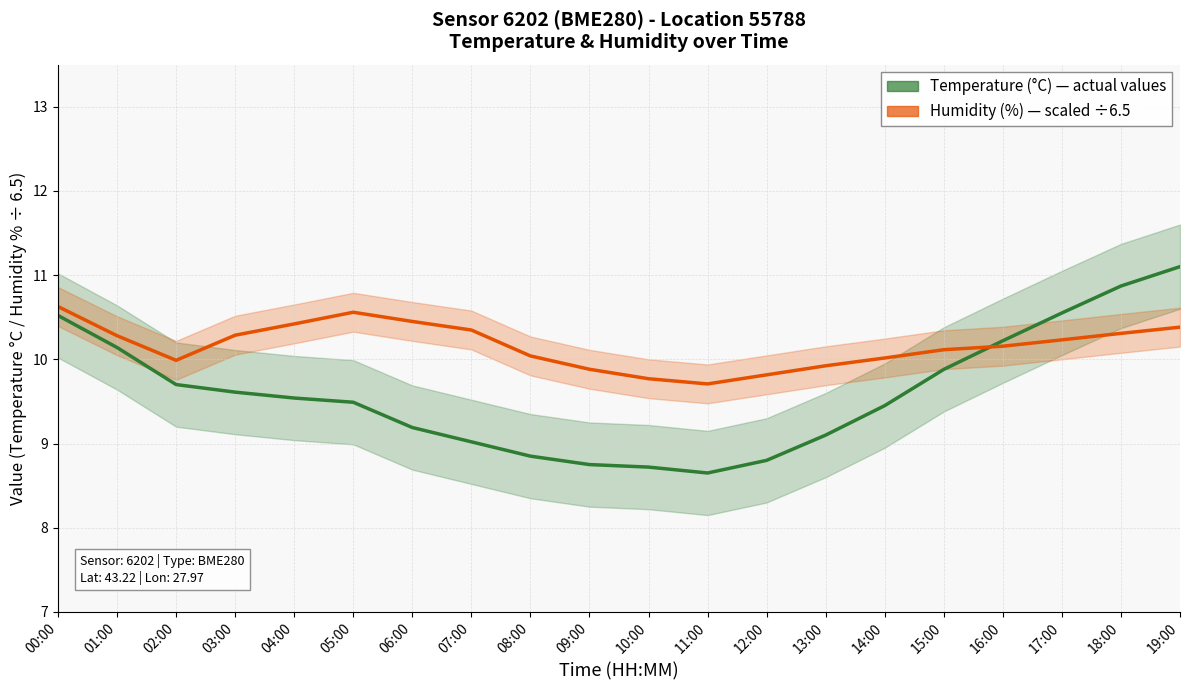

Which series has the widest spread of values?

Temperature (°C)